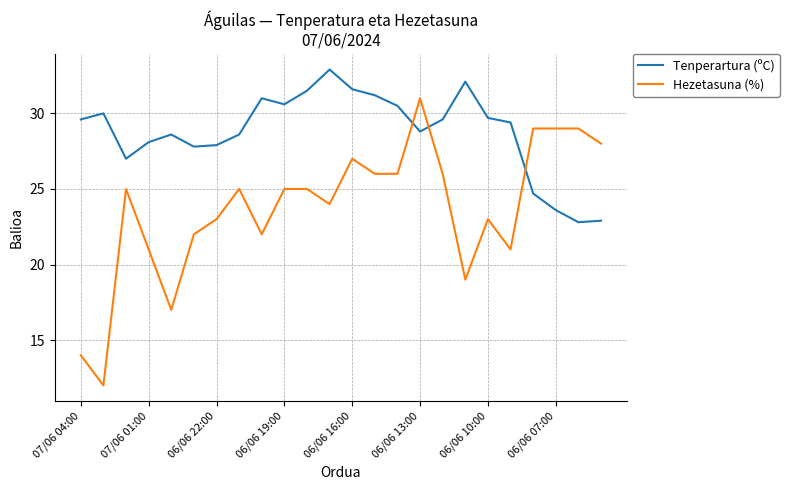

True or false: Hezetasuna (%) and Tenperartura (ºC) intersect in this chart.

True